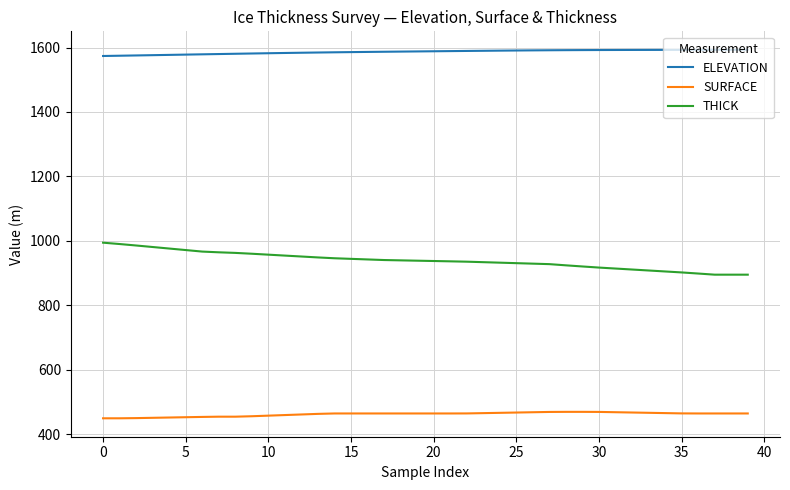

True or false: ELEVATION and SURFACE intersect in this chart.

False